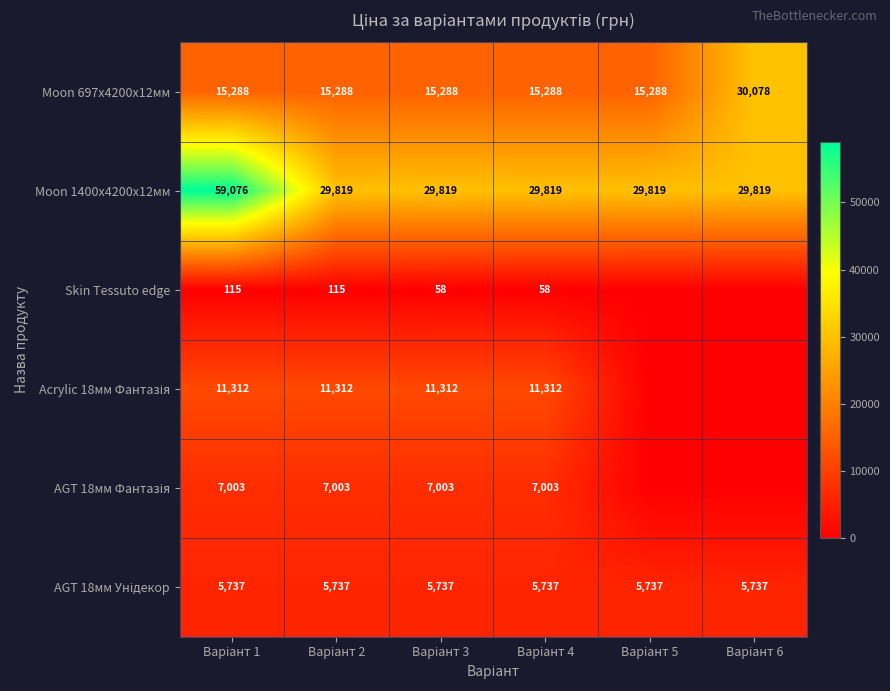

What is the average value of the Moon 697x4200x12мм series?

17753